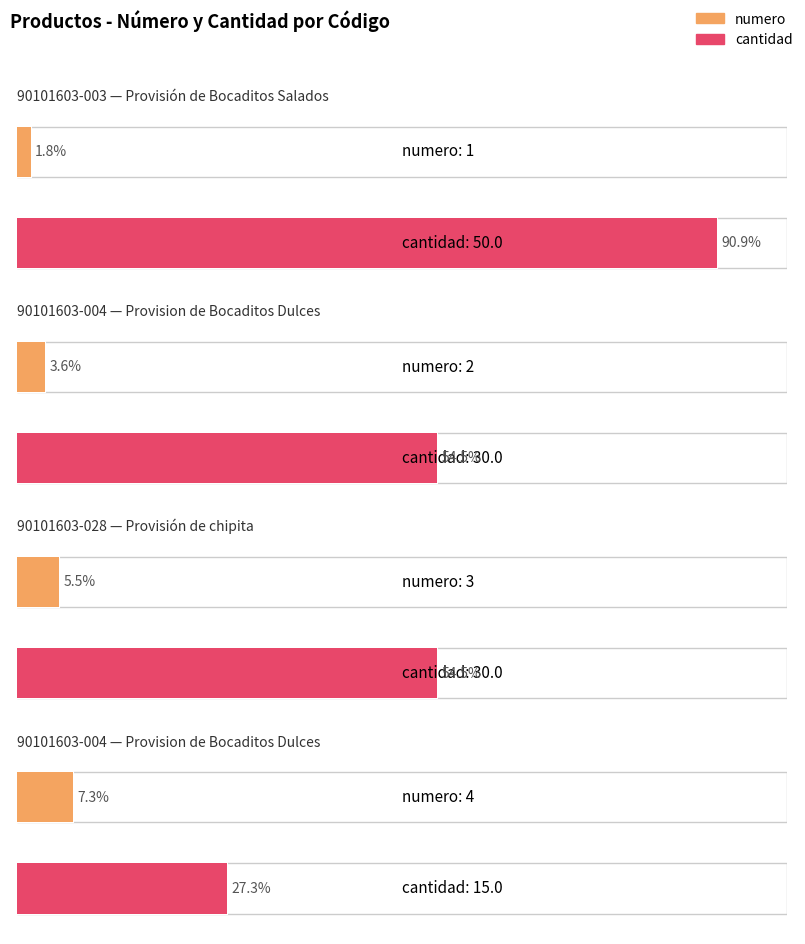

How many groups of bars are there?

4